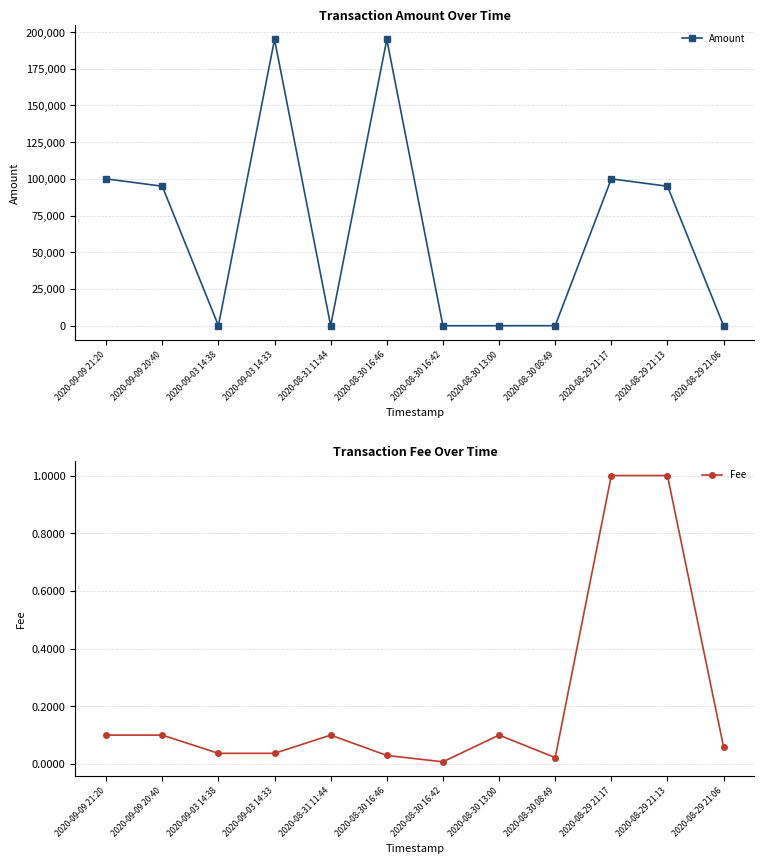

Where is Fee nearest to the value 0?

2020-08-30 16:42